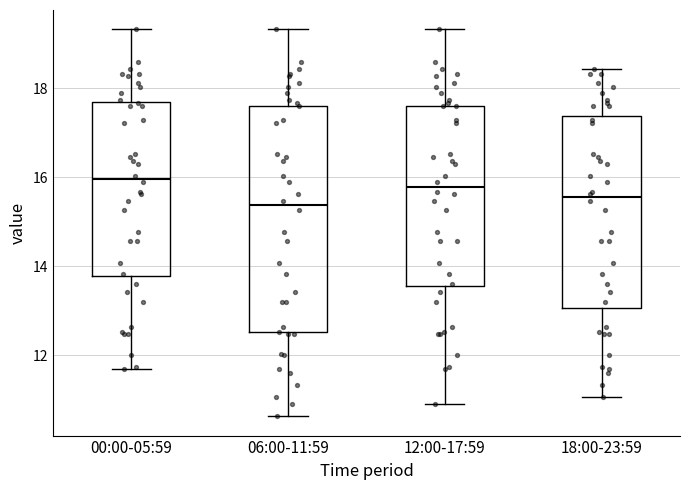

Comparing the boxes themselves (not the whiskers), which one is the tallest?

06:00-11:59